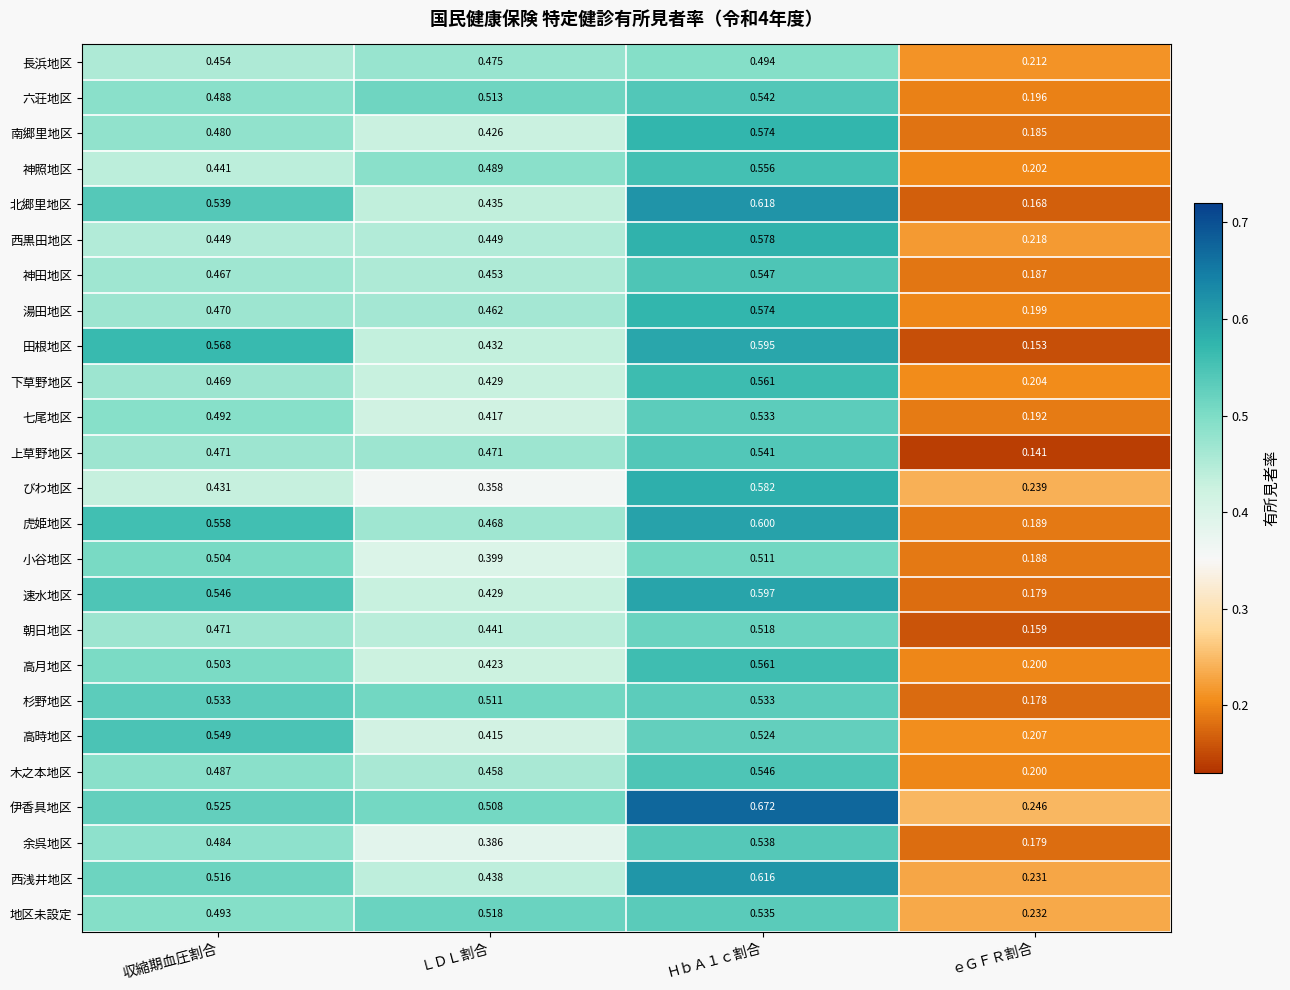

Where is 伊香具地区 nearest to the value 0?

ｅＧＦＲ割合